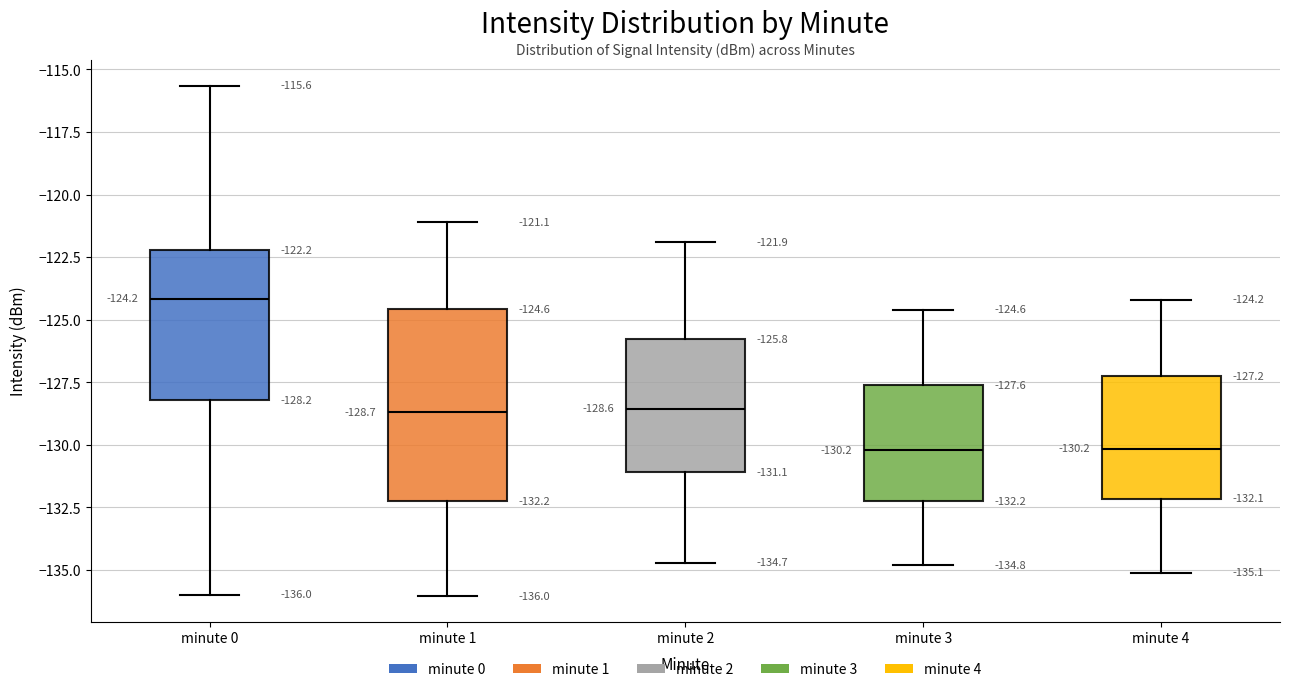

Comparing the boxes themselves (not the whiskers), which one is the tallest?

minute 1